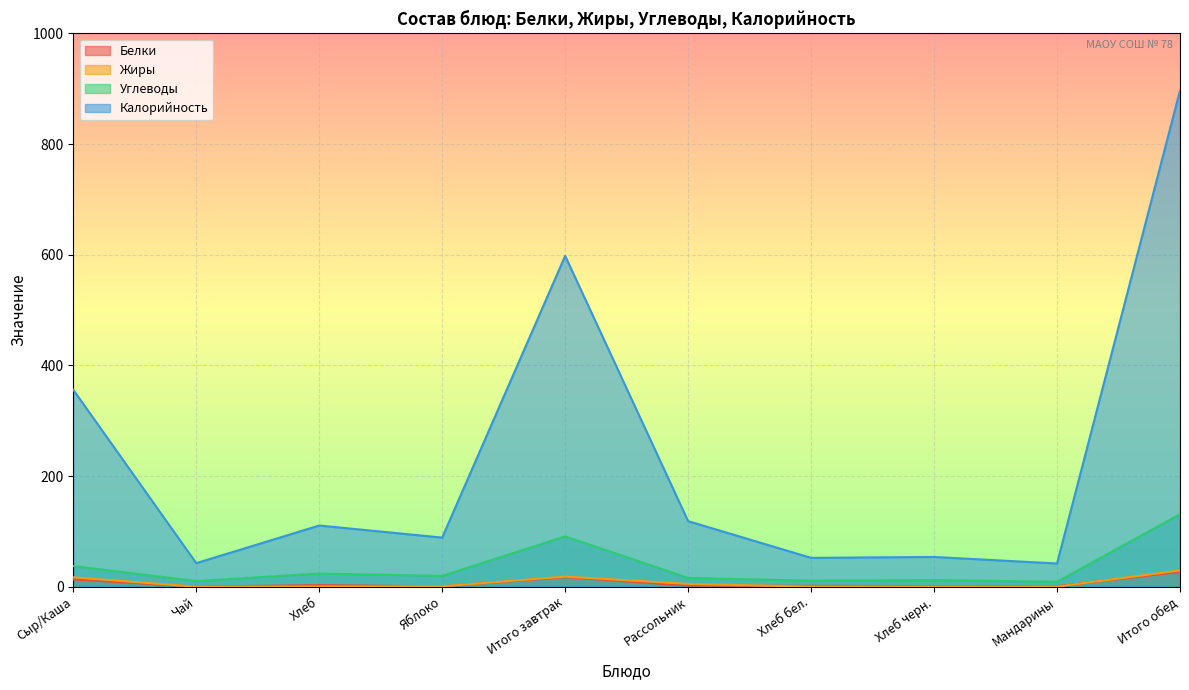

How many values in the Углеводы series exceed 19?

5